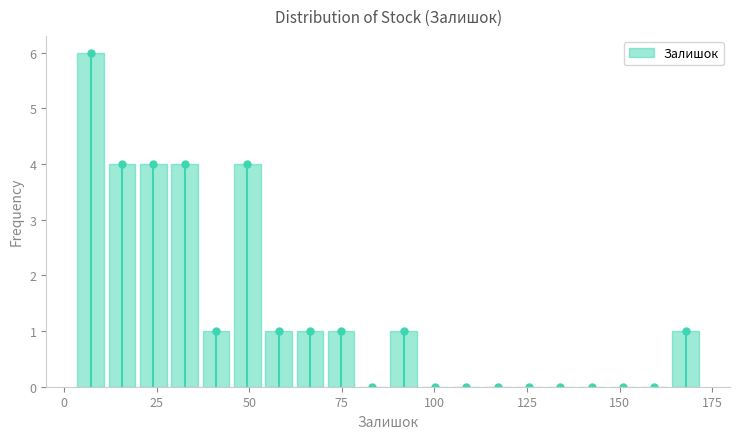

Around what value on the x-axis is the tallest bar? Give the approximate position of its centre, as read against the axis.

5